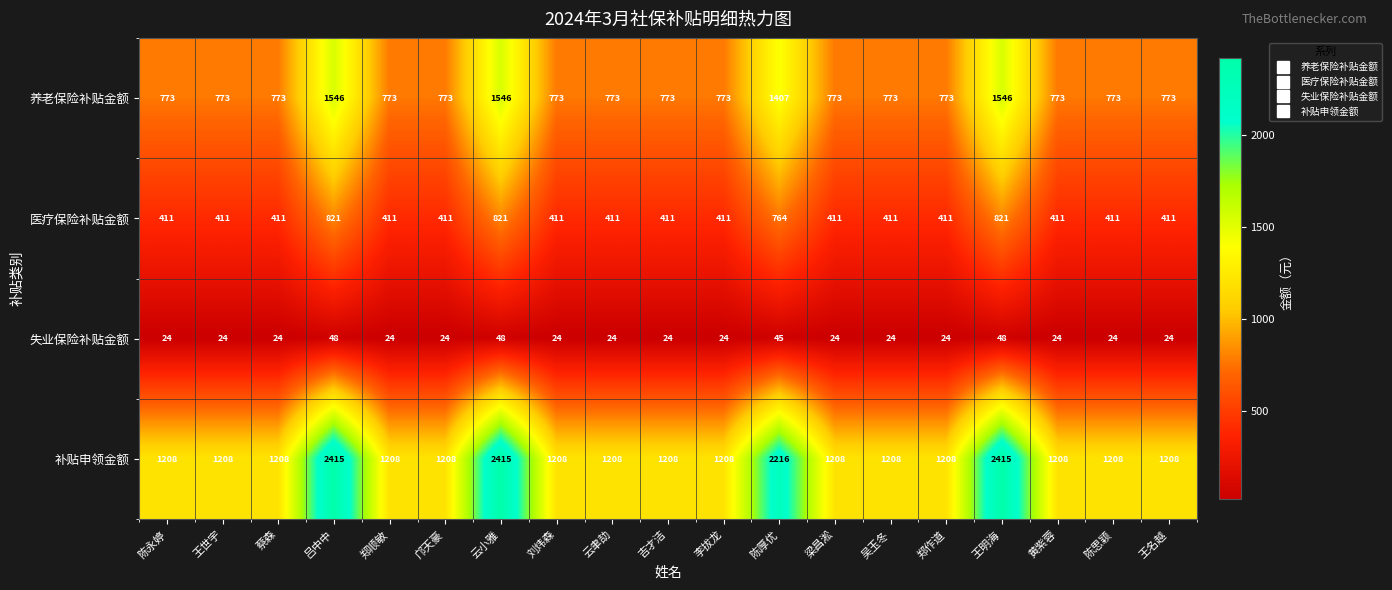

Is it true that 养老保险补贴金额 equals 1141 at 蔡森?

False